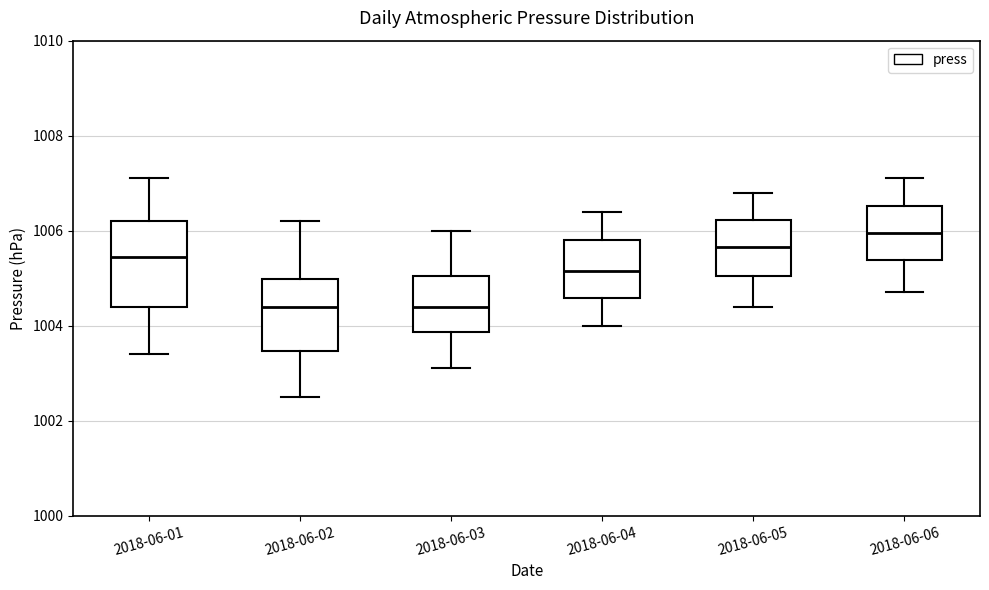

Which box is the tallest, from its lower edge to its upper edge?

2018-06-01